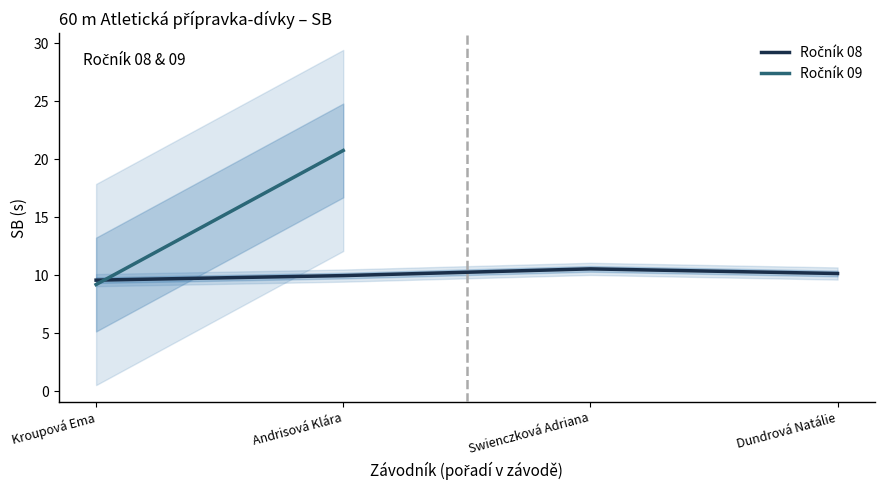

At which category does the chart reach its minimum across all series?

Kroupová Ema